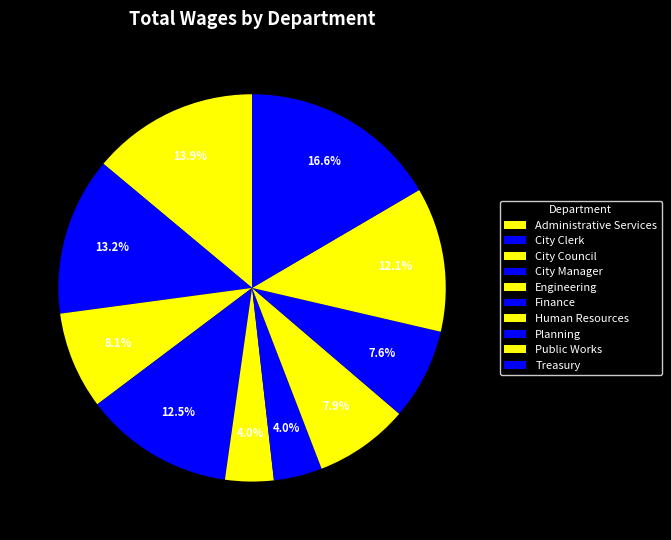

True or false: City Clerk accounts for 13% of the total.

True